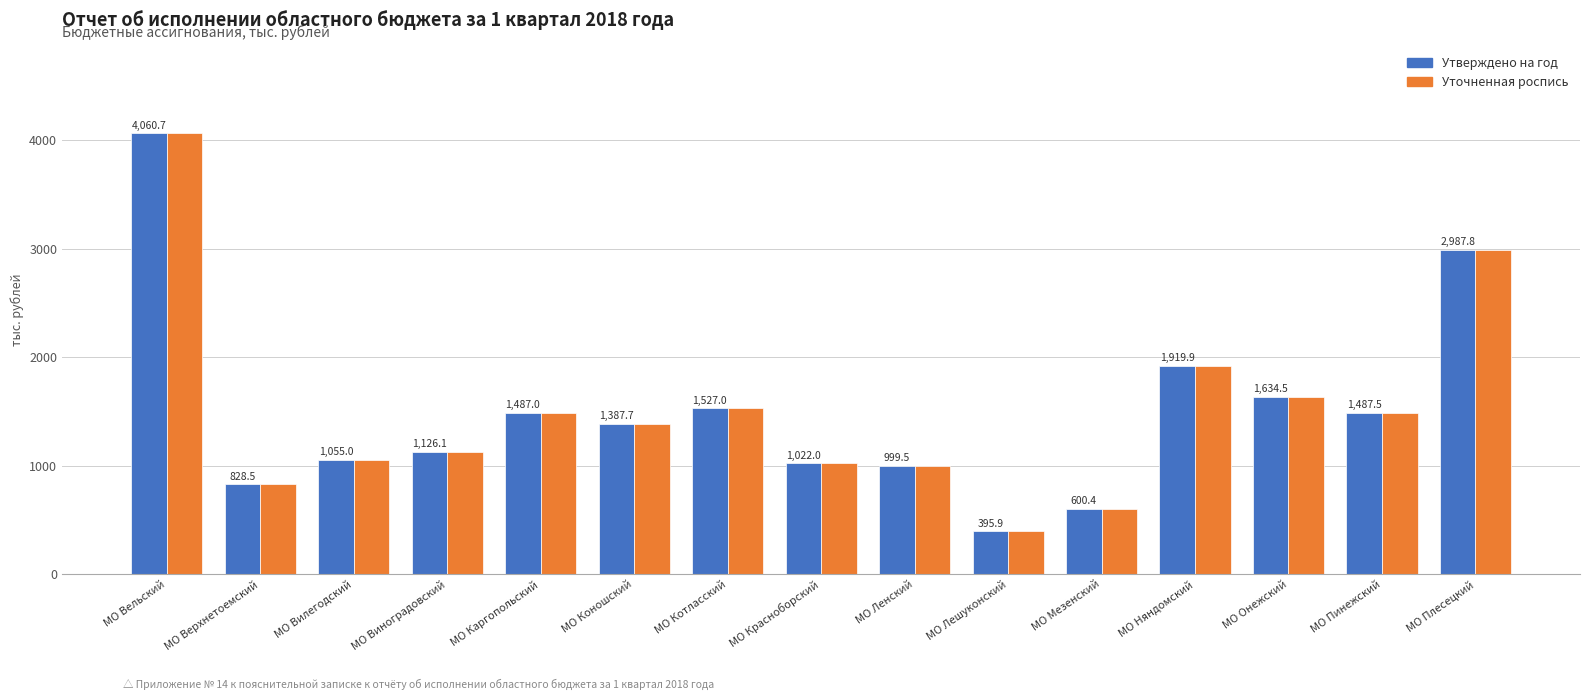

At which category is the sum across all series the highest?

МО Вельский